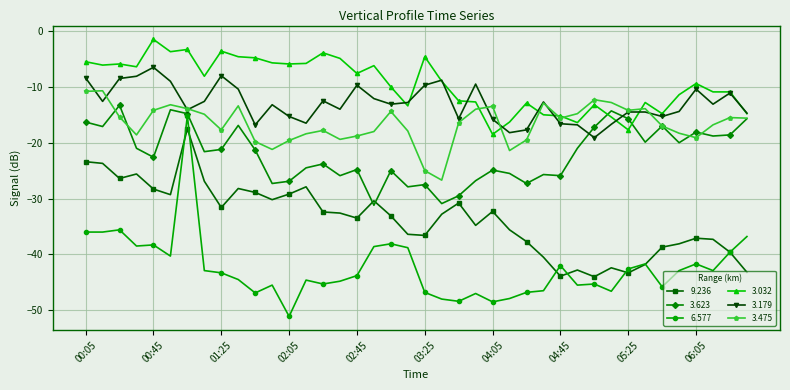

Which series has the largest range (max minus min)?

6.577